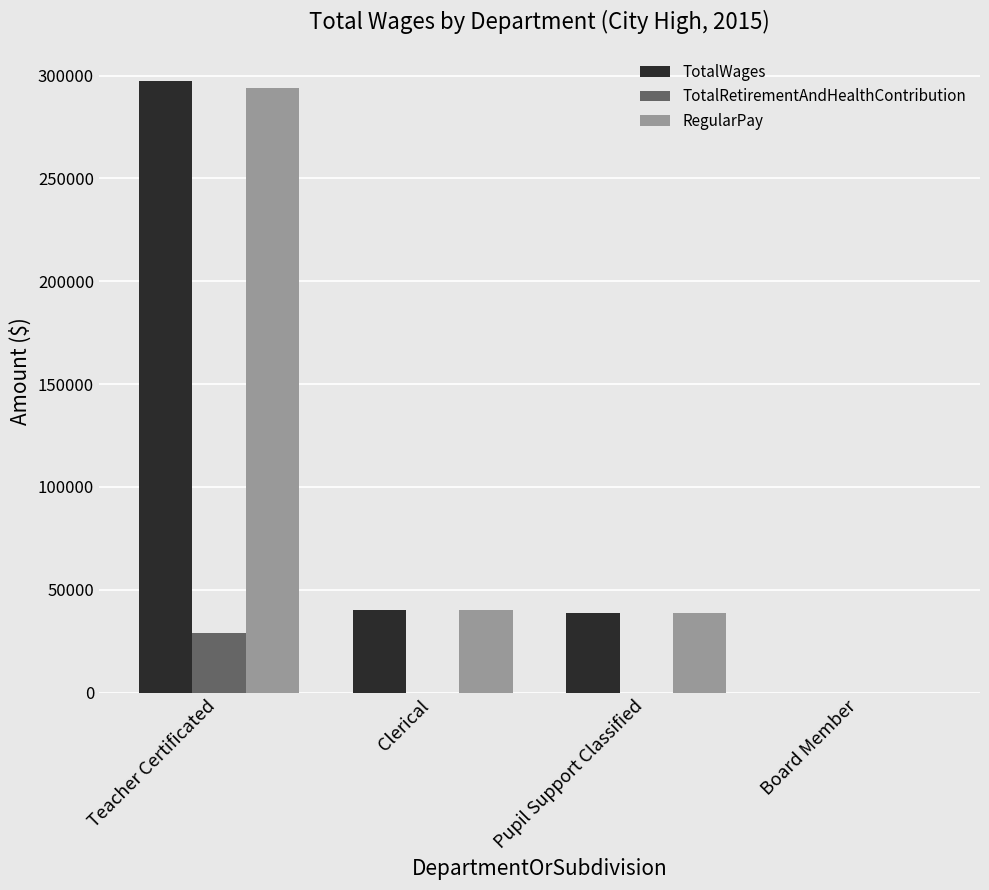

Between Teacher Certificated and Board Member, which series saw the biggest shift?

TotalWages